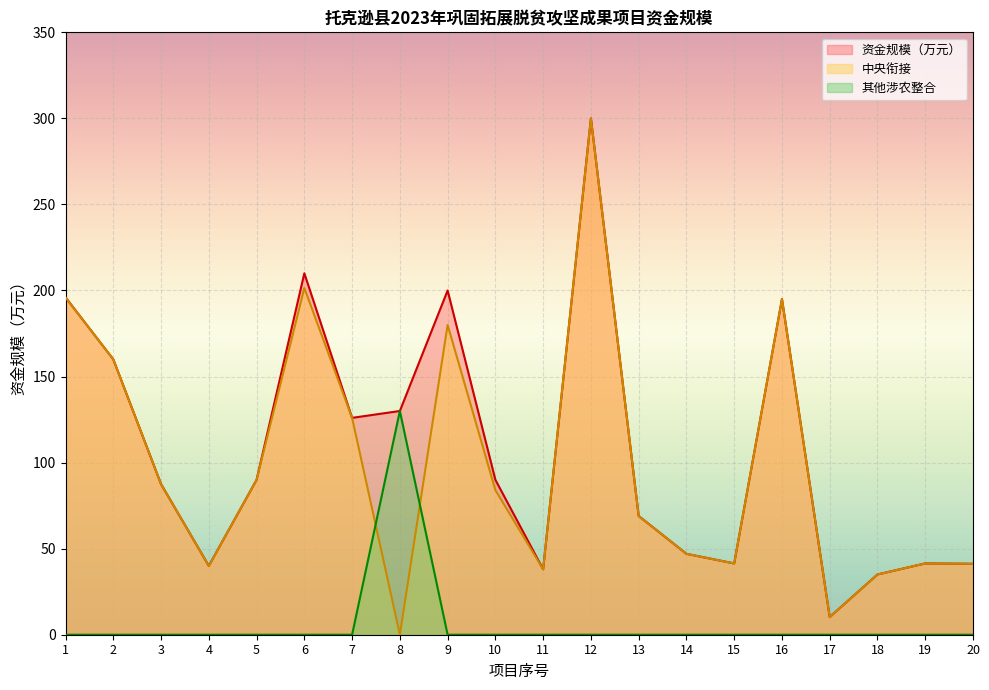

How many data points does each series have?

20